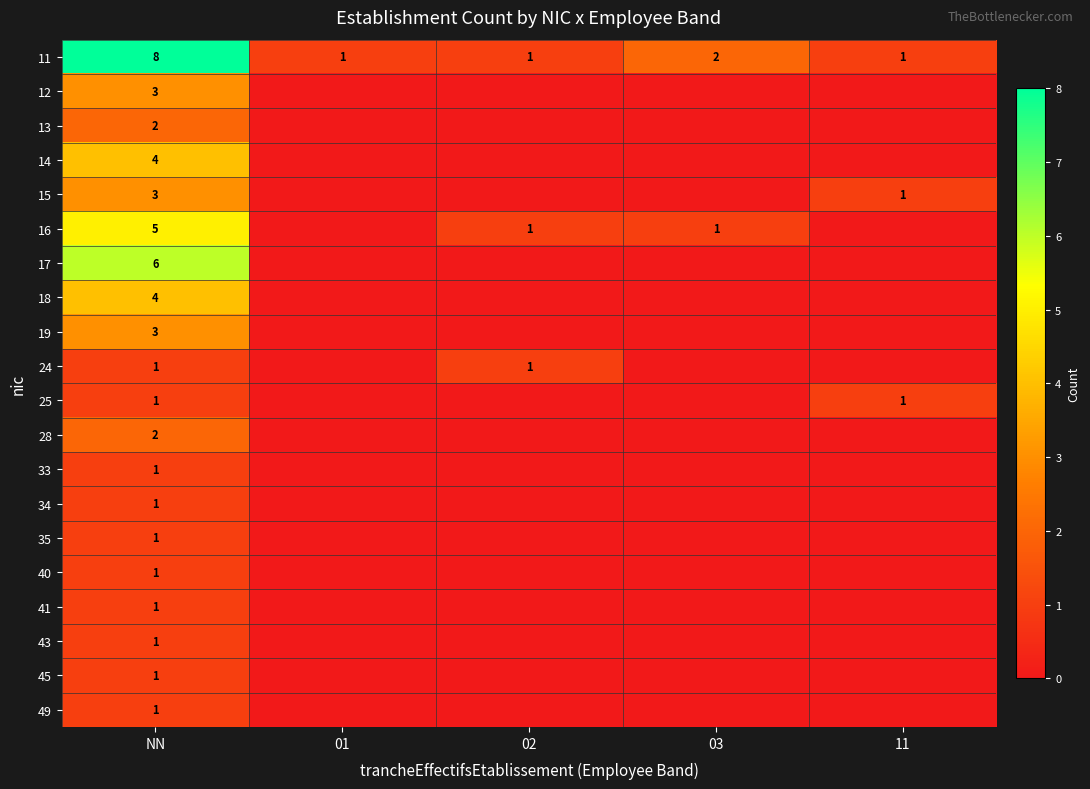

At which category does the chart reach its minimum across all series?

01